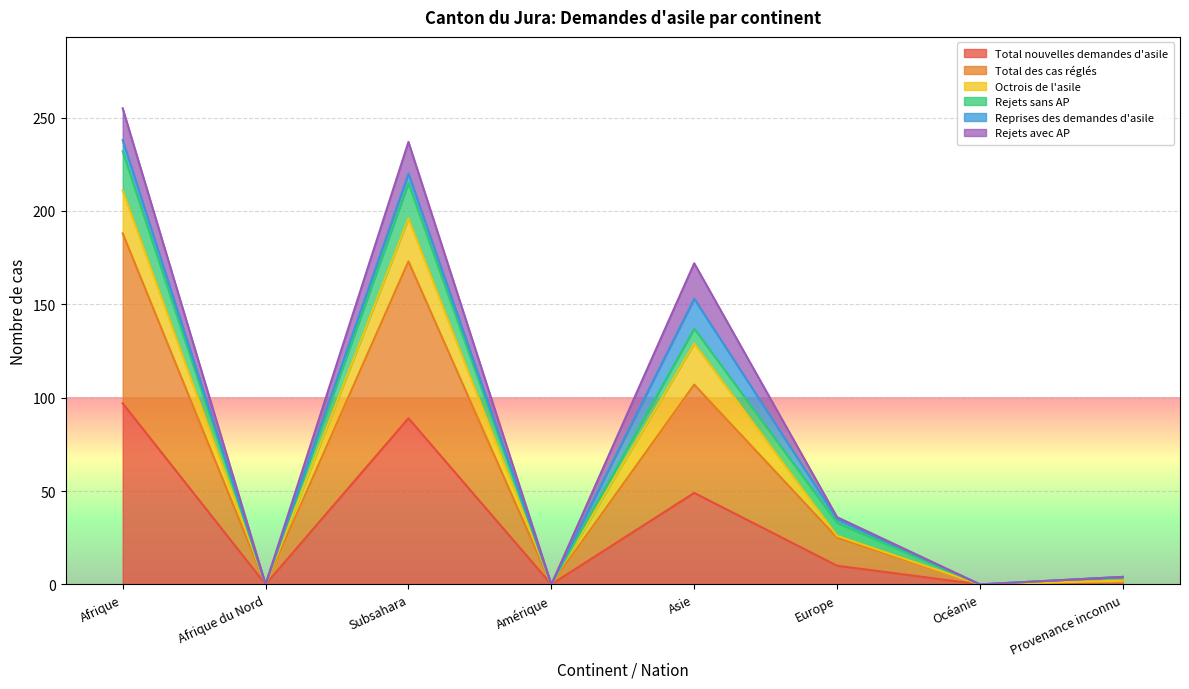

What is the maximum value shown in the chart?

255